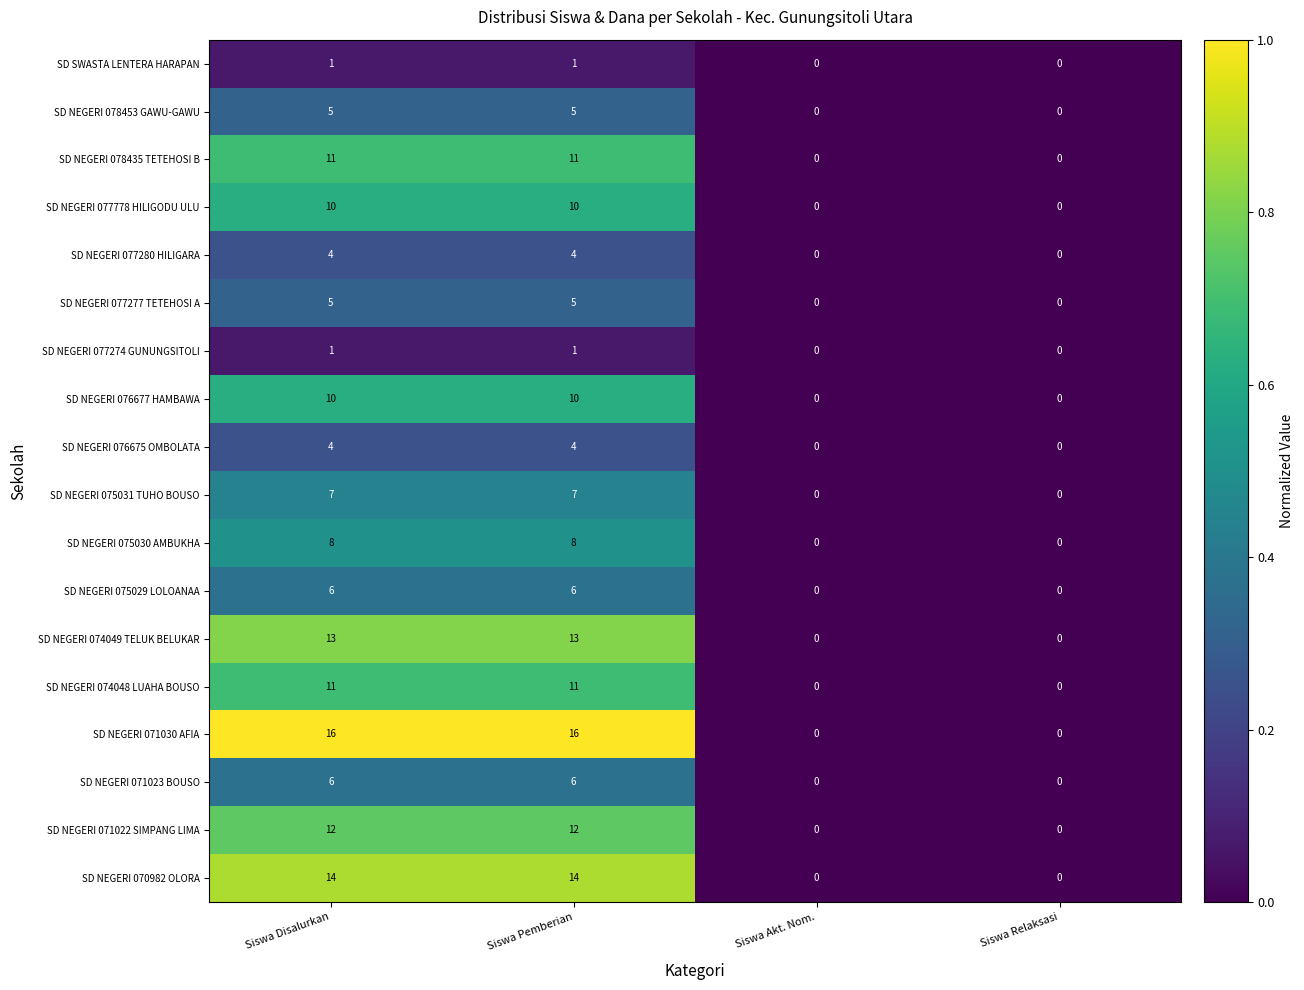

What is the sum of the SD NEGERI 075030 AMBUKHA values at Siswa Relaksasi and Siswa Disalurkan?

8